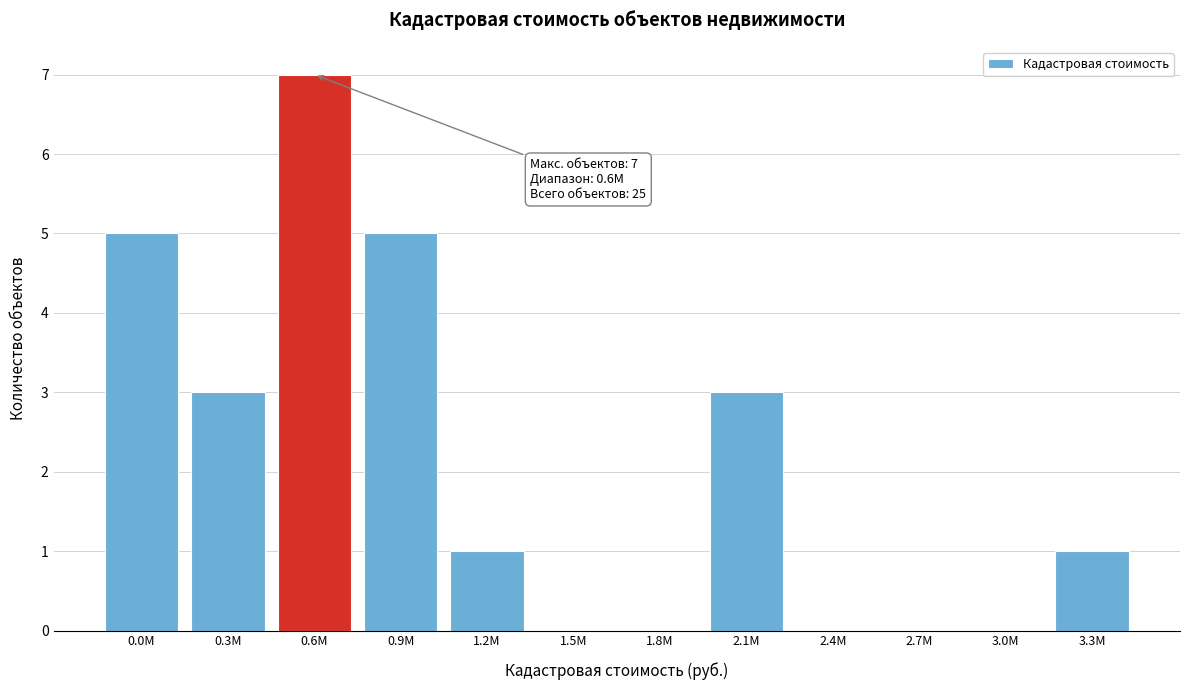

Reading left to right, what are all the values shown in this chart?

0.0M=5	0.3M=3	0.6M=7	0.9M=5	1.2M=1	1.5M=0	1.8M=0	2.1M=3	2.4M=0	2.7M=0	3.0M=0	3.3M=1